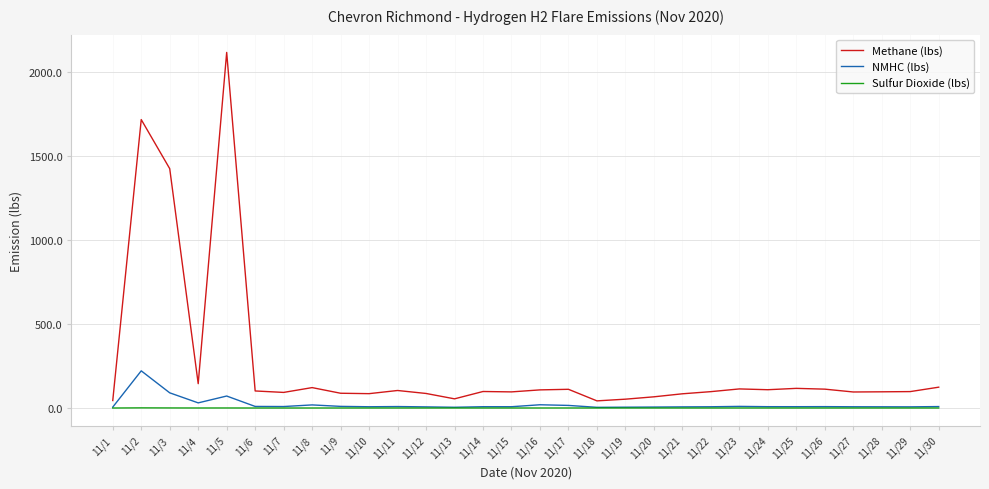

Which series has the largest range (max minus min)?

Methane (lbs)